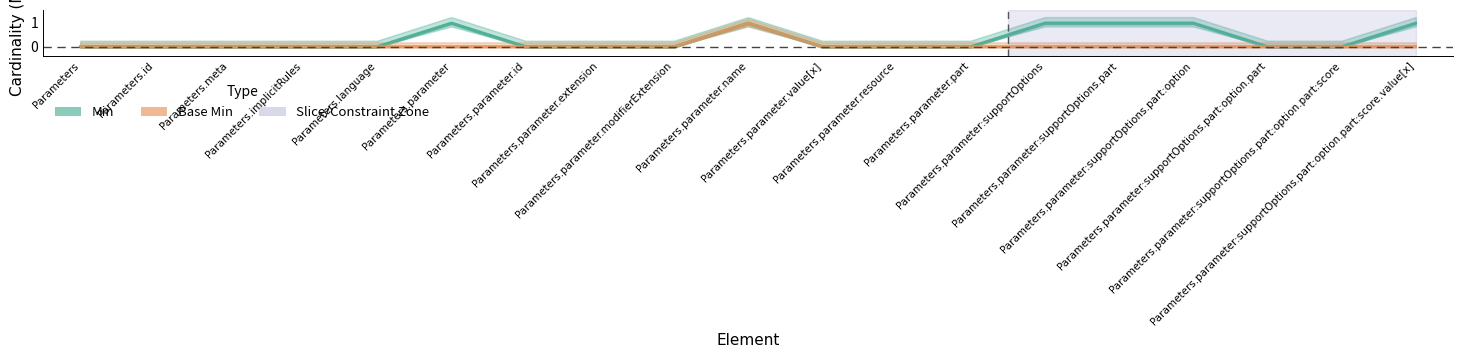

What is the label of the 5th point from the right?

Parameters.parameter:supportOptions.part